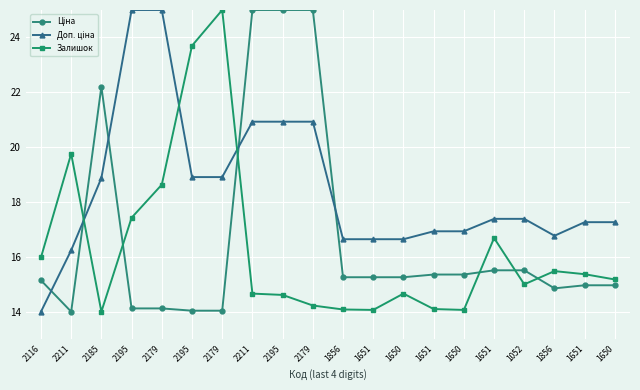

Is the value of Доп. ціна at 2211 greater than the value of Залишок at 1856?

Yes